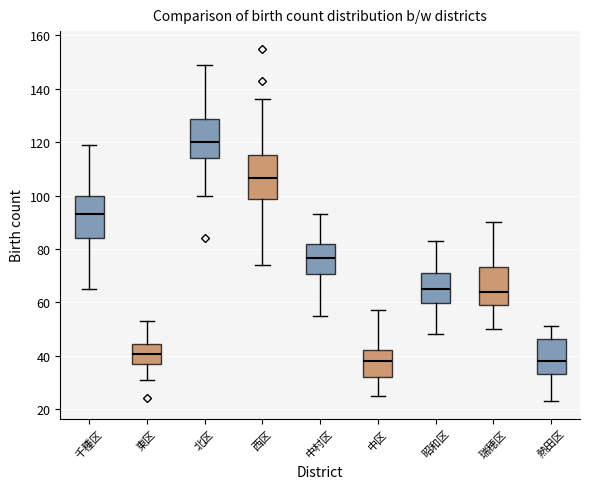

Reading left to right, transcribe this box plot: for each box, give where its median line is, the range the box spans, and where its two whiskers end, as read against the y-axis. The values are not printed on the chart, so give them approximately, as read against the axis.

千種区: median 94, box 84 to 100, whiskers 66 to 120
東区: median 40, box 38 to 44, whiskers 32 to 54
北区: median 120, box 114 to 128, whiskers 100 to 150
西区: median 106, box 98 to 116, whiskers 74 to 136
中村区: median 76, box 70 to 82, whiskers 56 to 94
中区: median 38, box 32 to 42, whiskers 26 to 58
昭和区: median 66, box 60 to 72, whiskers 48 to 84
瑞穂区: median 64, box 60 to 74, whiskers 50 to 90
熱田区: median 38, box 34 to 46, whiskers 24 to 52